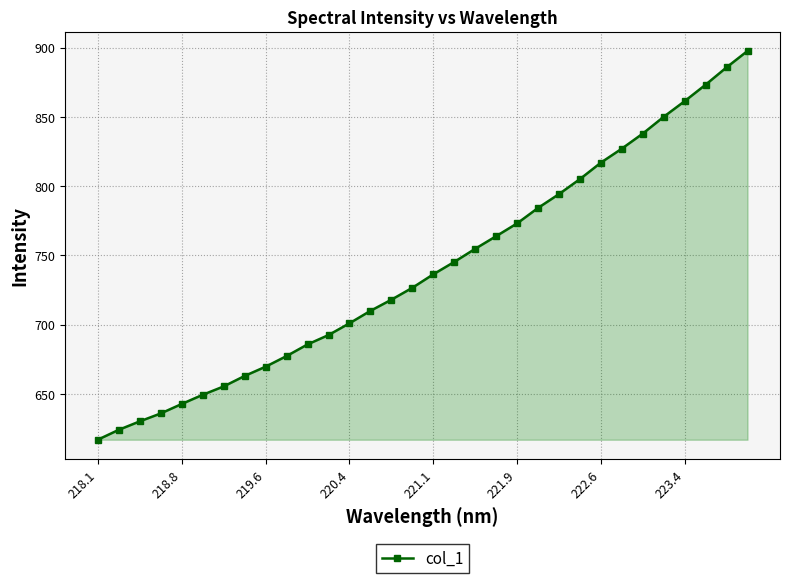

What is the value of the 12th point from the left?

692.4